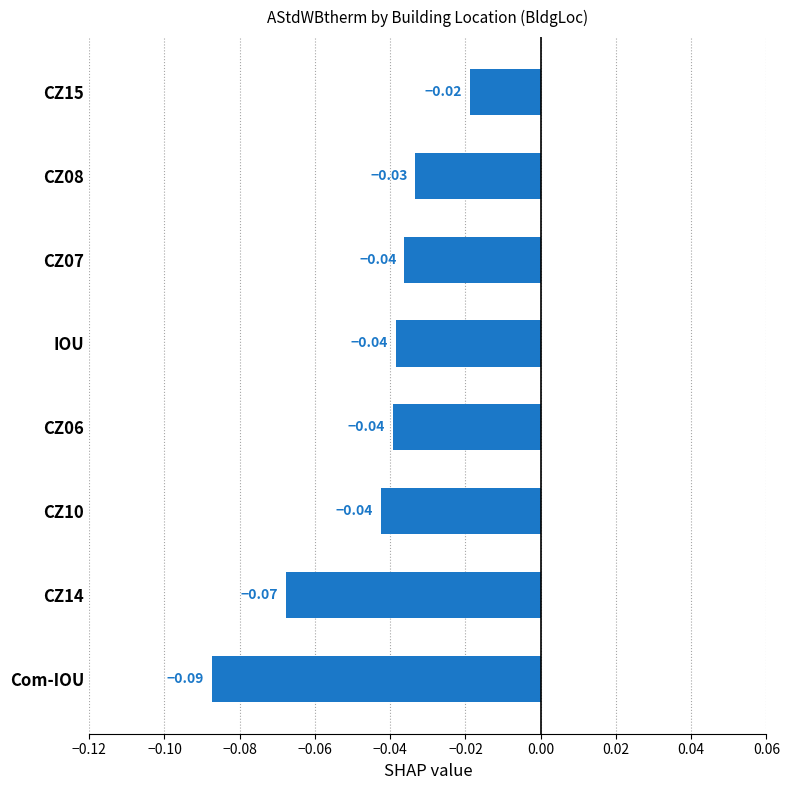

At which category does the chart reach its minimum across all series?

Com-IOU